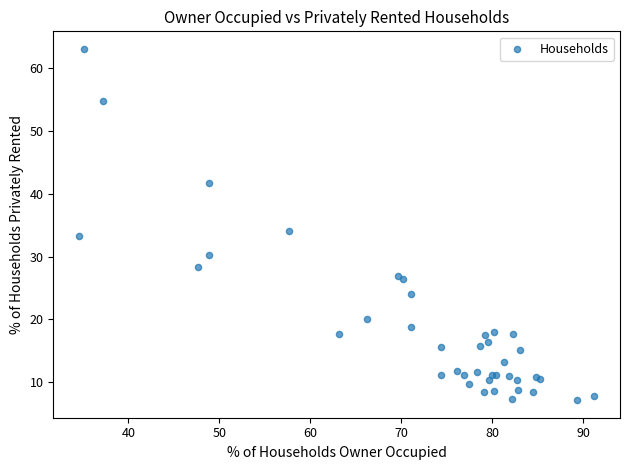

What Y value in the scatter plot is closest to 35?

34.1